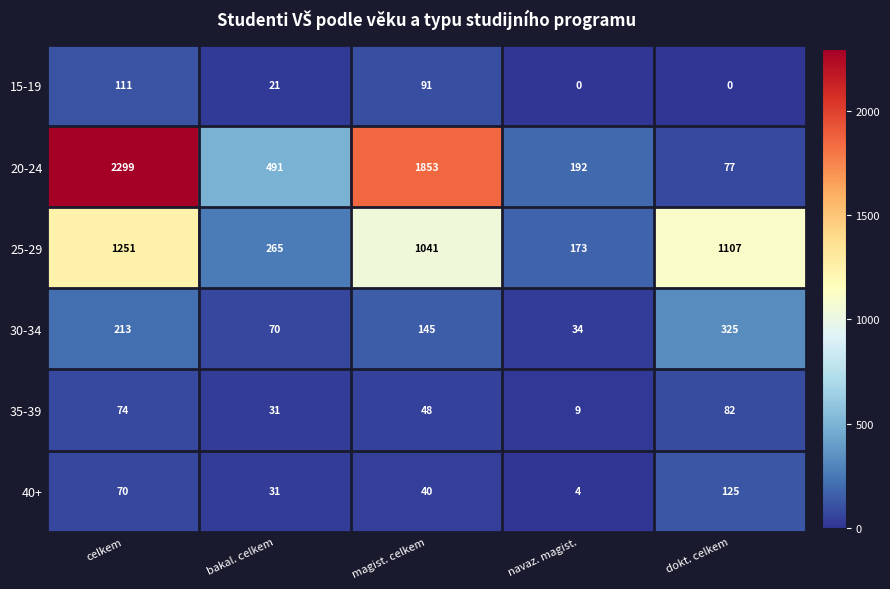

Reading right to left, extract all data points from this chart.

15-19: dokt. celkem=0	navaz. magist.=0	magist. celkem=91	bakal. celkem=21	celkem=111
20-24: dokt. celkem=77	navaz. magist.=192	magist. celkem=1853	bakal. celkem=491	celkem=2299
25-29: dokt. celkem=1107	navaz. magist.=173	magist. celkem=1041	bakal. celkem=265	celkem=1251
30-34: dokt. celkem=325	navaz. magist.=34	magist. celkem=145	bakal. celkem=70	celkem=213
35-39: dokt. celkem=82	navaz. magist.=9	magist. celkem=48	bakal. celkem=31	celkem=74
40+: dokt. celkem=125	navaz. magist.=4	magist. celkem=40	bakal. celkem=31	celkem=70